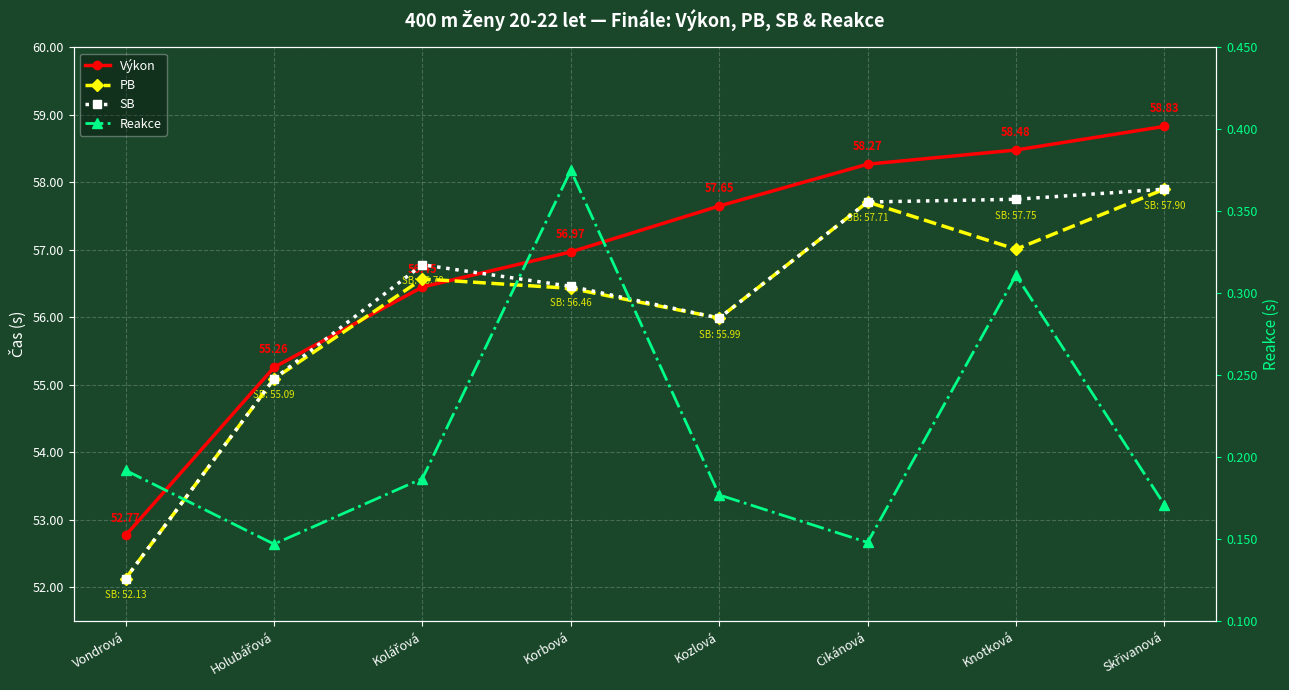

True or false: SB and Reakce intersect in this chart.

False